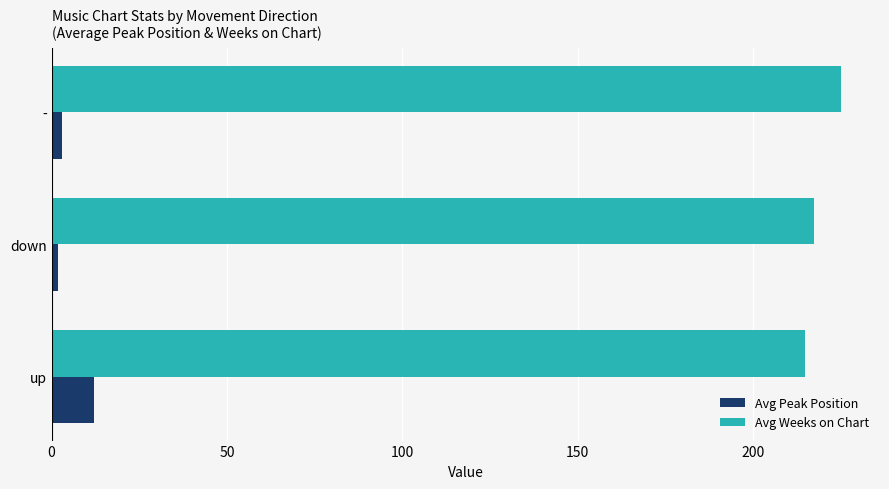

What is the difference between the highest and lowest values at up?

202.8